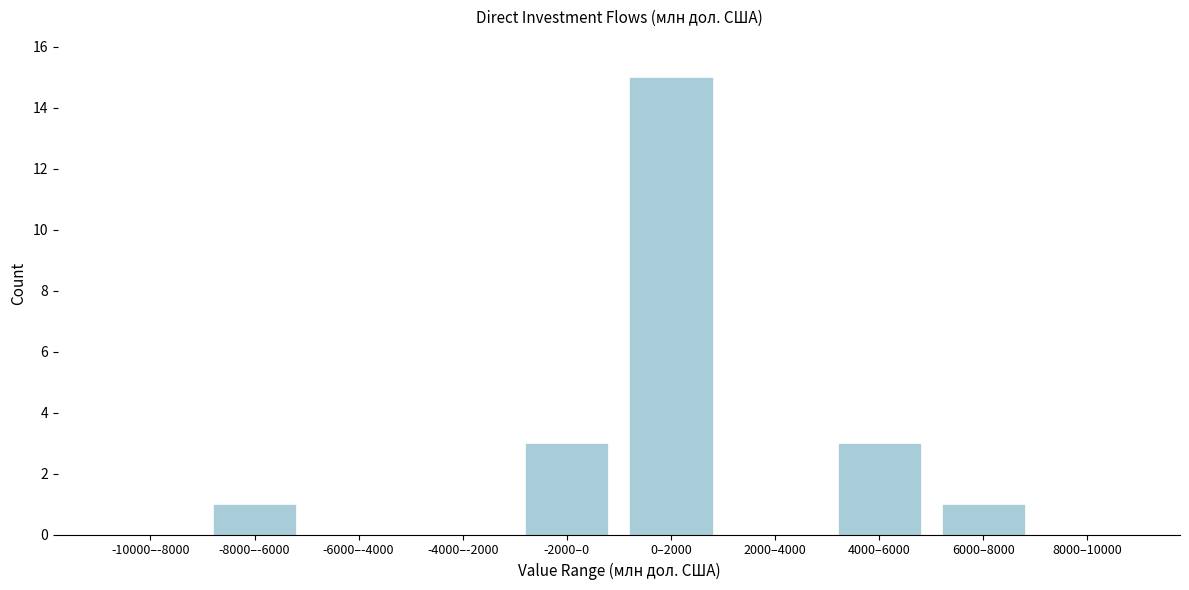

Reading left to right, what are all the values shown in this chart?

-10000–-8000=0	-8000–-6000=1	-6000–-4000=0	-4000–-2000=0	-2000–0=3	0–2000=15	2000–4000=0	4000–6000=3	6000–8000=1	8000–10000=0